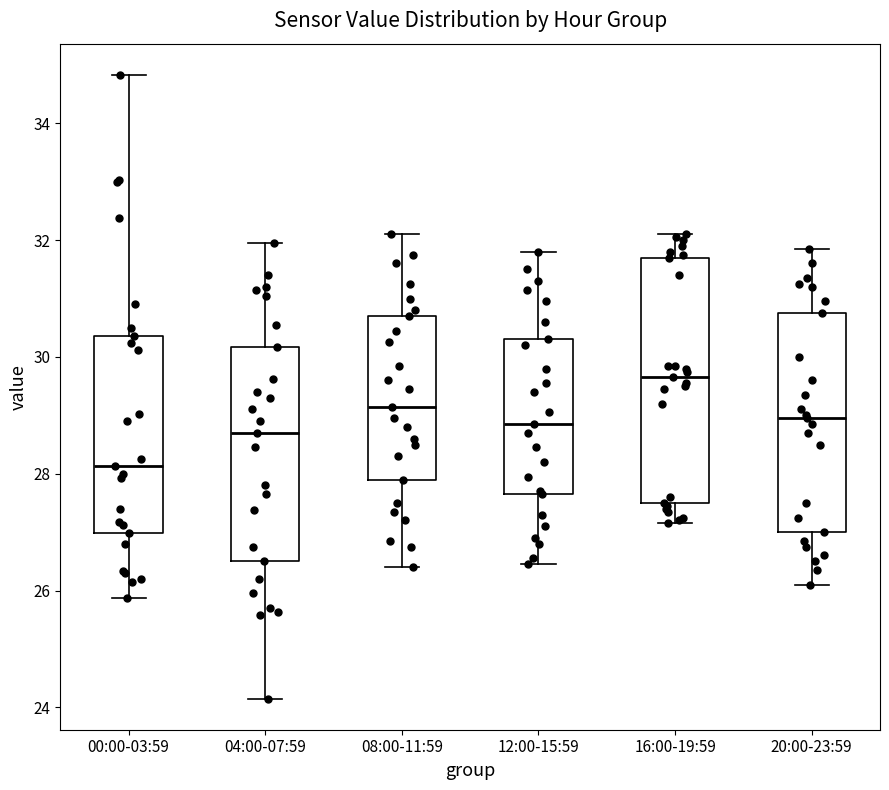

Where does the upper whisker of the box for 16:00-19:59 end on the y-axis? The values are not printed on the chart, so give them approximately, as read against the axis.

32.2